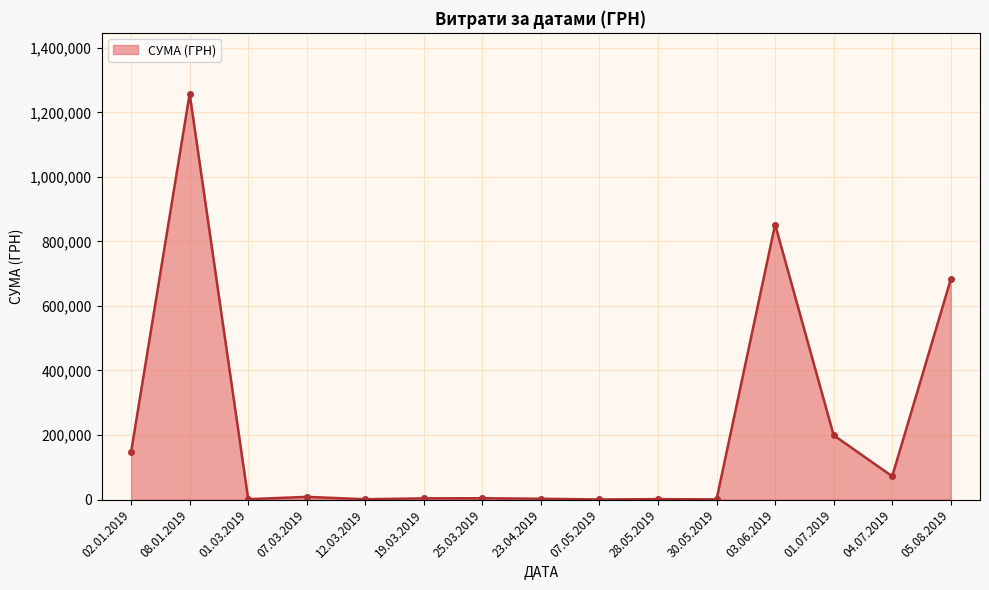

What is the ratio of the value at 01.07.2019 to the value at 07.05.2019?

736.1